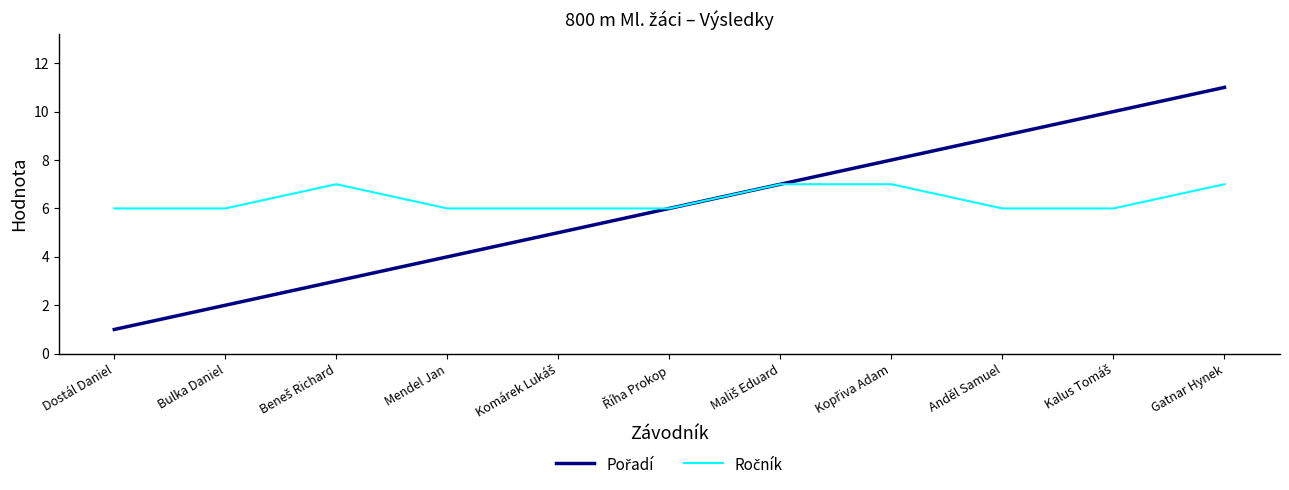

What position from the left is Anděl Samuel?

9